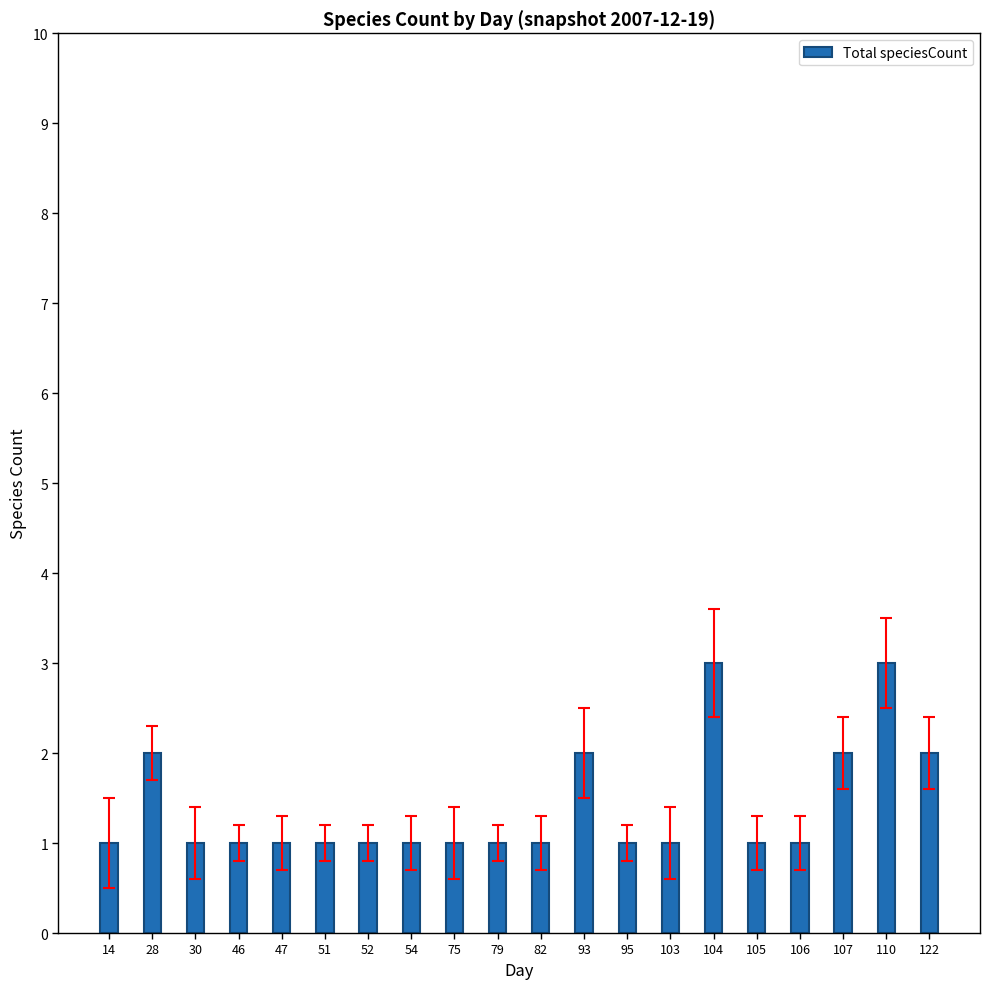

What is the value of the 10th bar from the left?

1